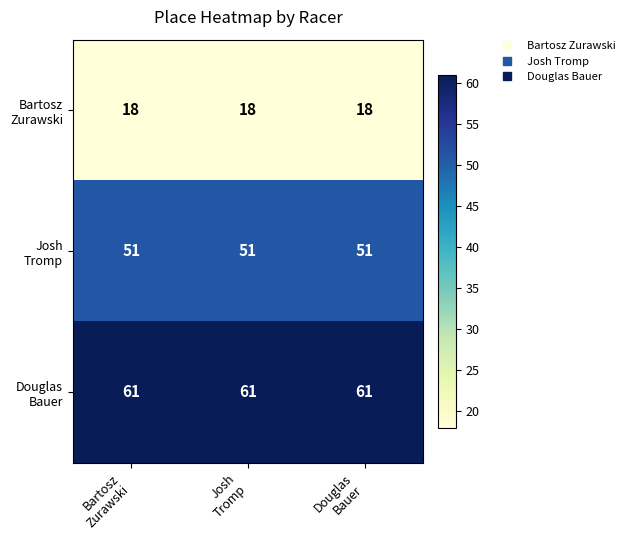

What is the maximum value shown in the chart?

61